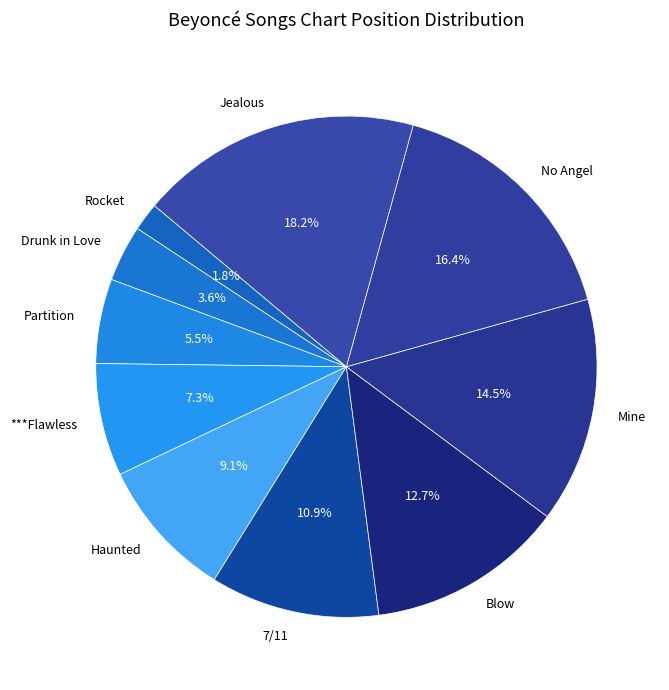

How many segments does this pie chart have?

10